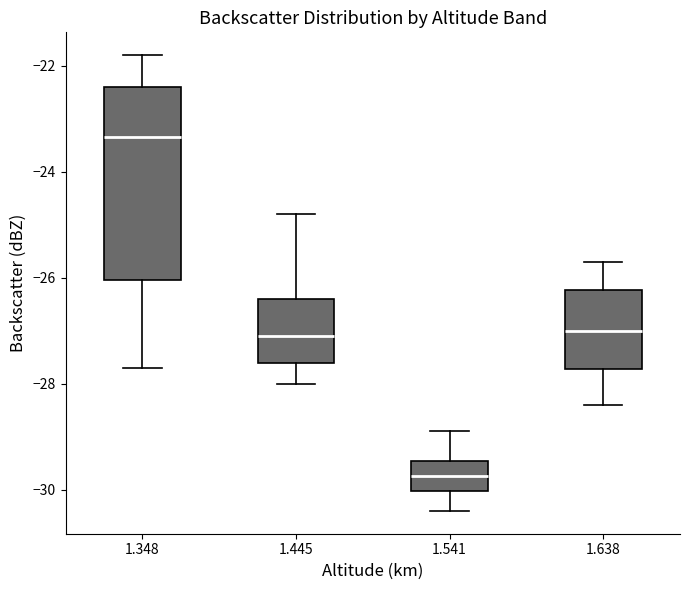

Which box has the highest median line?

1.348